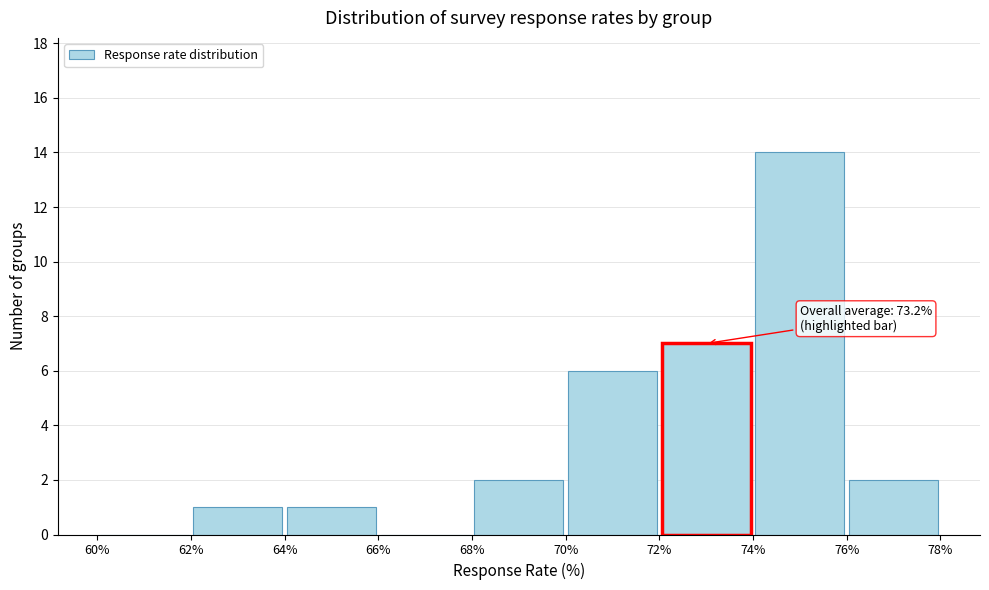

Over which range of the x-axis is the bar tallest?

74% to 76%